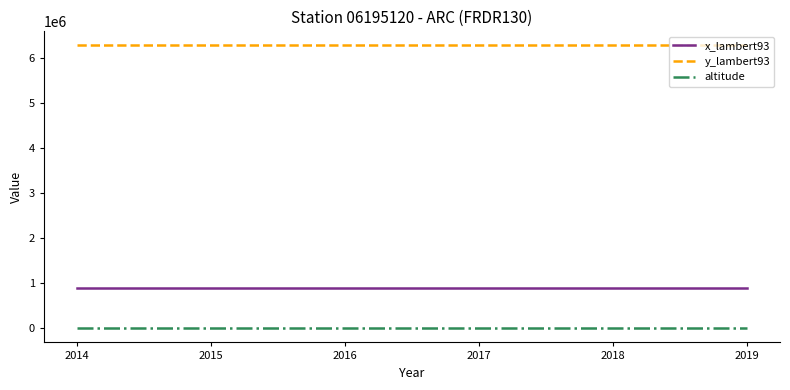

The value of y_lambert93 at 2018 is 6270835. True or false?

True